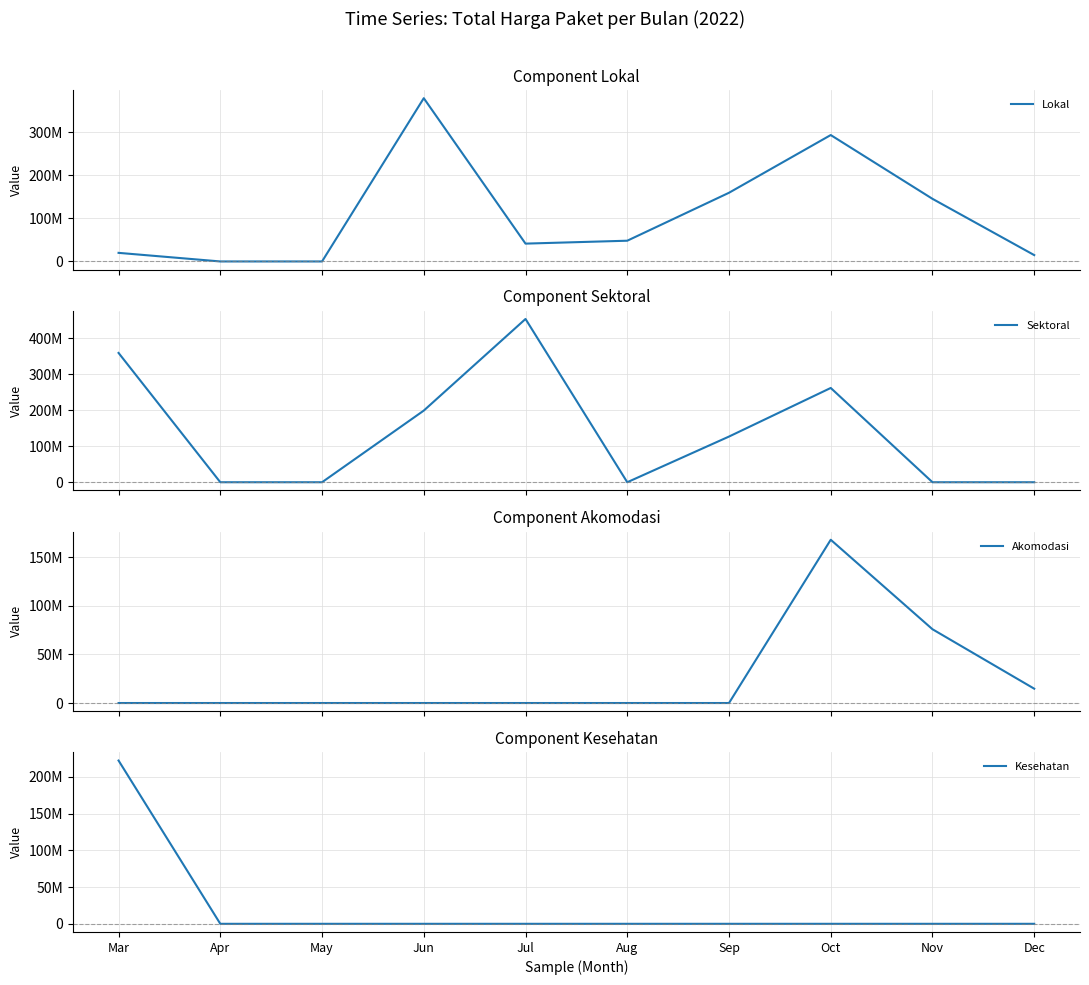

Which series has the largest total across all categories?

Sektoral